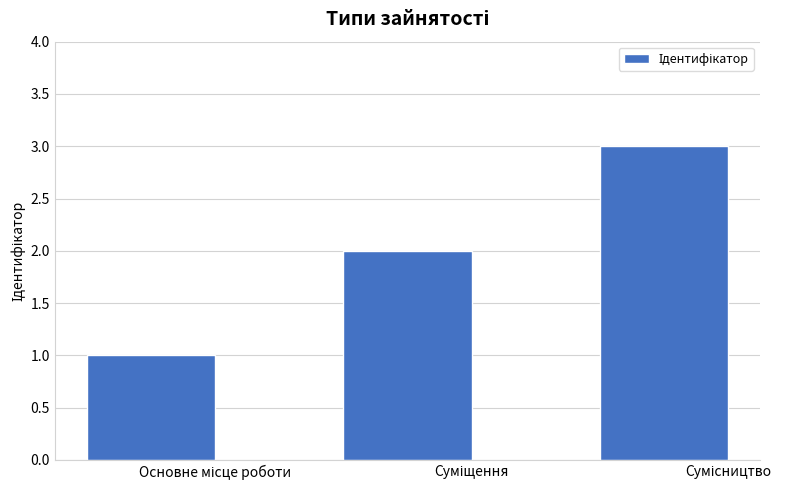

What is the average value?

2